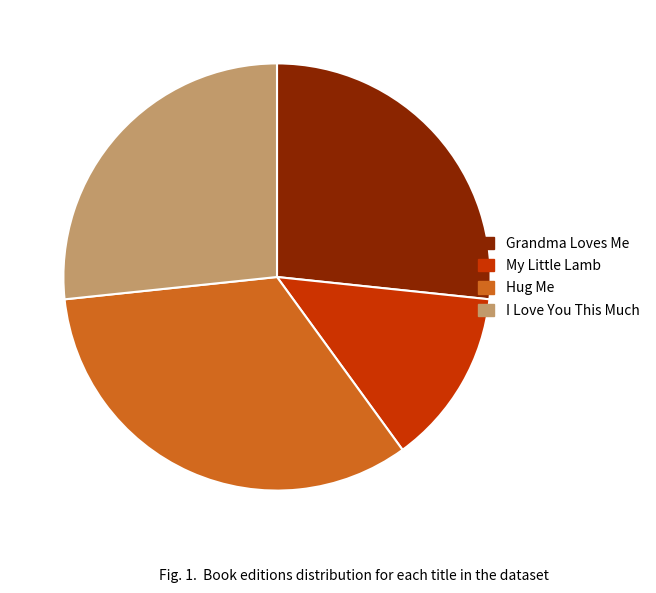

Which category has the smallest portion of the pie?

My Little Lamb